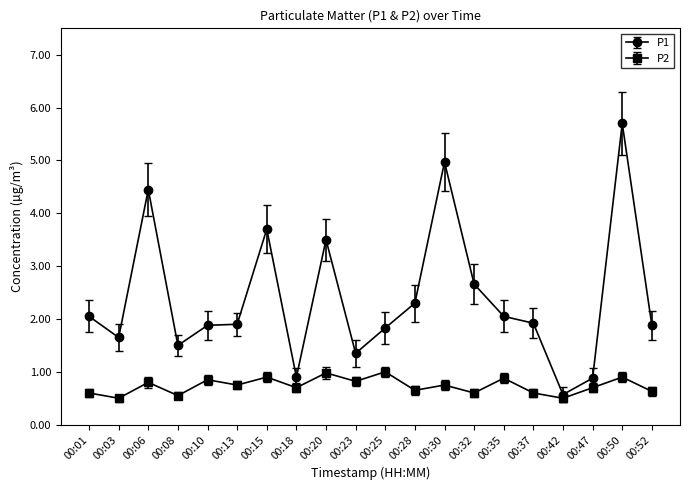

Rank the series by their average value, from lowest to highest.

P2, P1